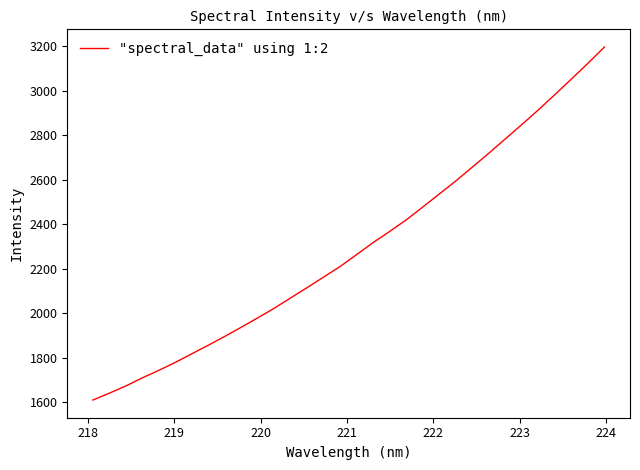

What is the greatest value displayed?

3196.0